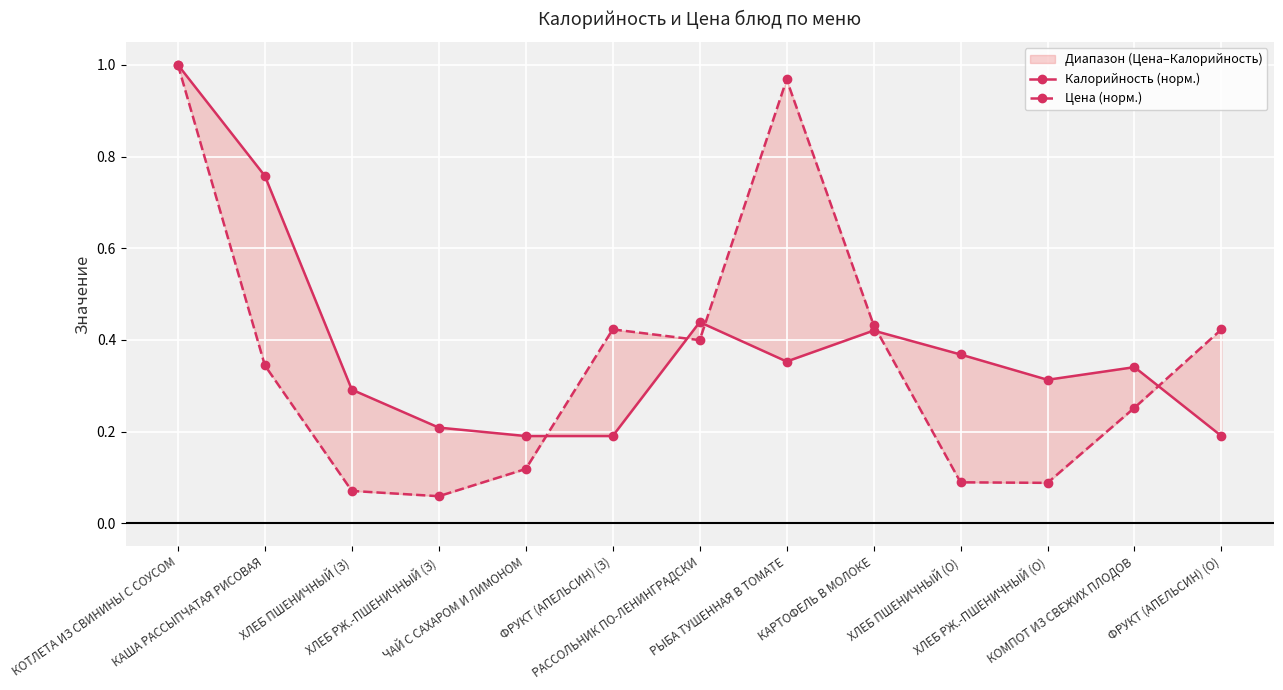

At ФРУКТ (АПЕЛЬСИН) (О), list the series in order from smallest to largest.

Калорийность (норм.), Цена (норм.)